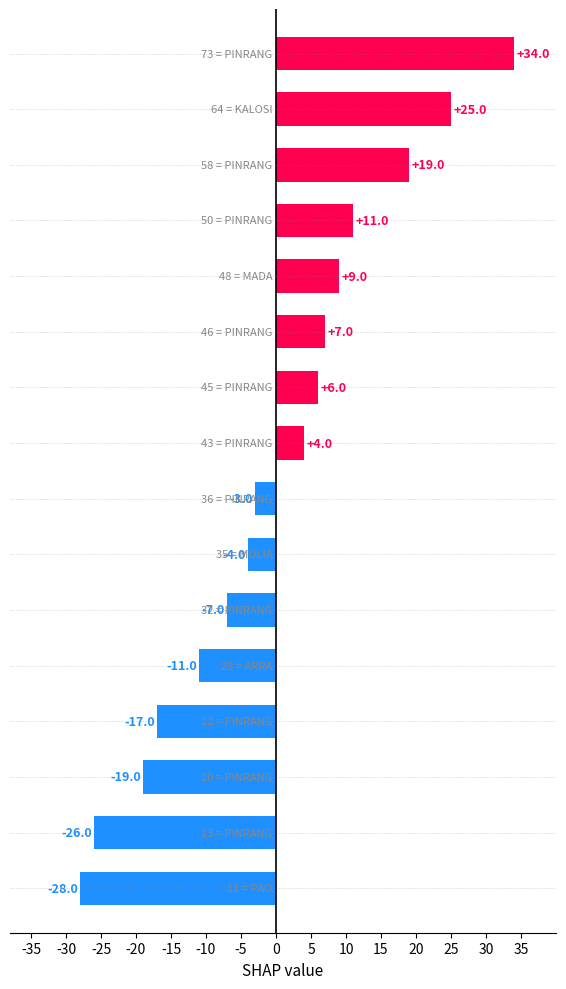

Reading bottom to top, list all the values displayed in this chart.

-28	-26	-19	-17	-11	-7	-4	-3	4	6	7	9	11	19	25	34